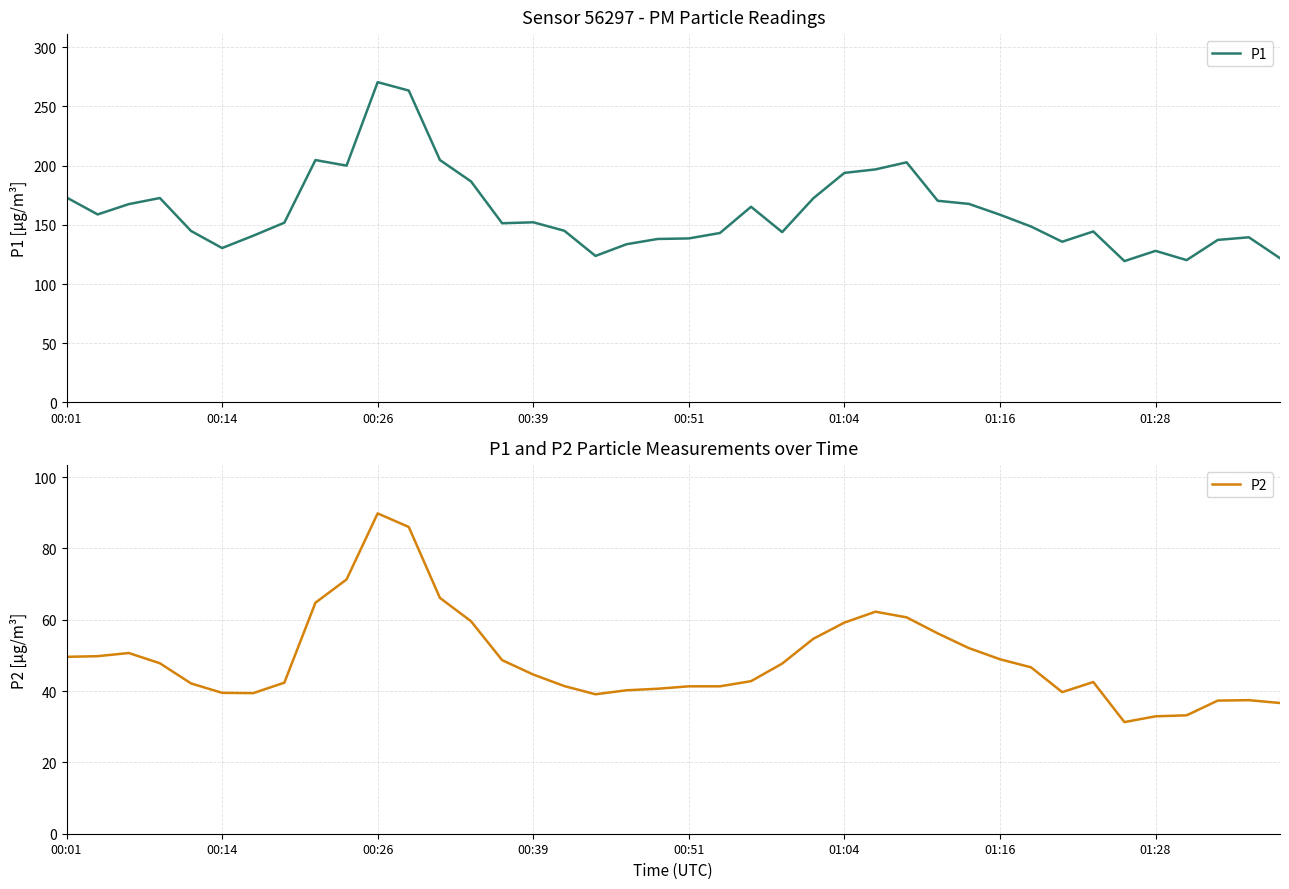

What position from the left is 23?

24